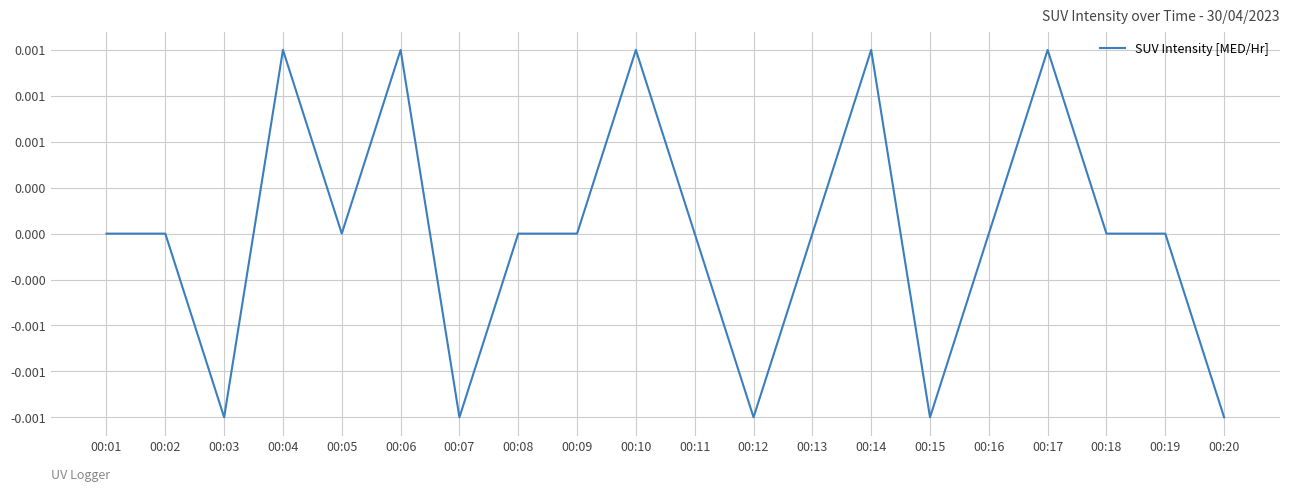

Which category has the lowest value across all series?

00:03